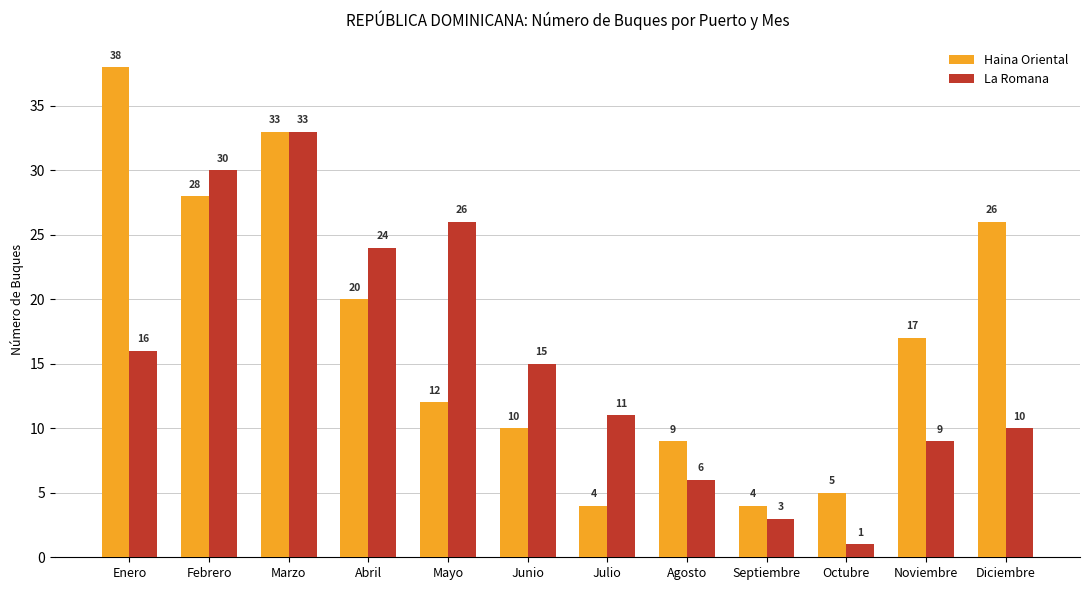

Rank the series by their maximum value, from highest to lowest.

Haina Oriental, La Romana